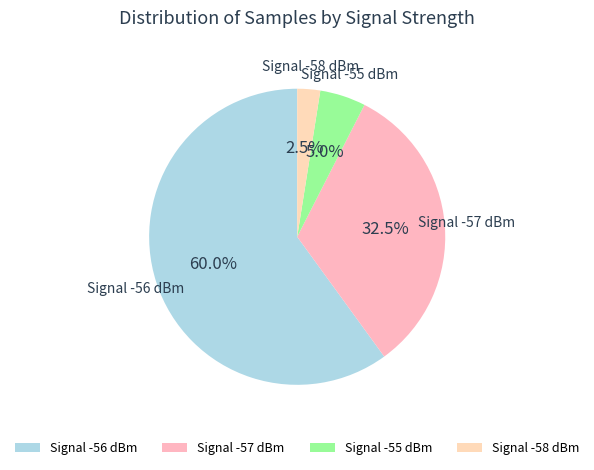

Does any single category account for the majority?

Yes